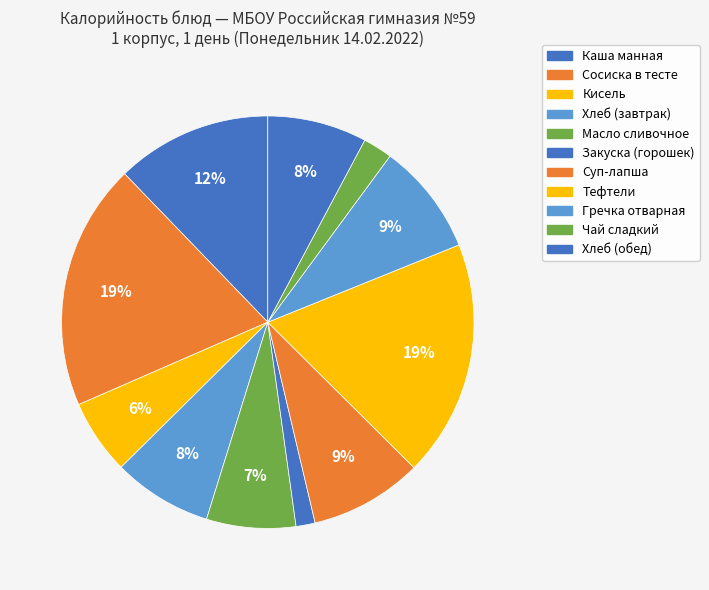

How many slices are in this pie chart?

11